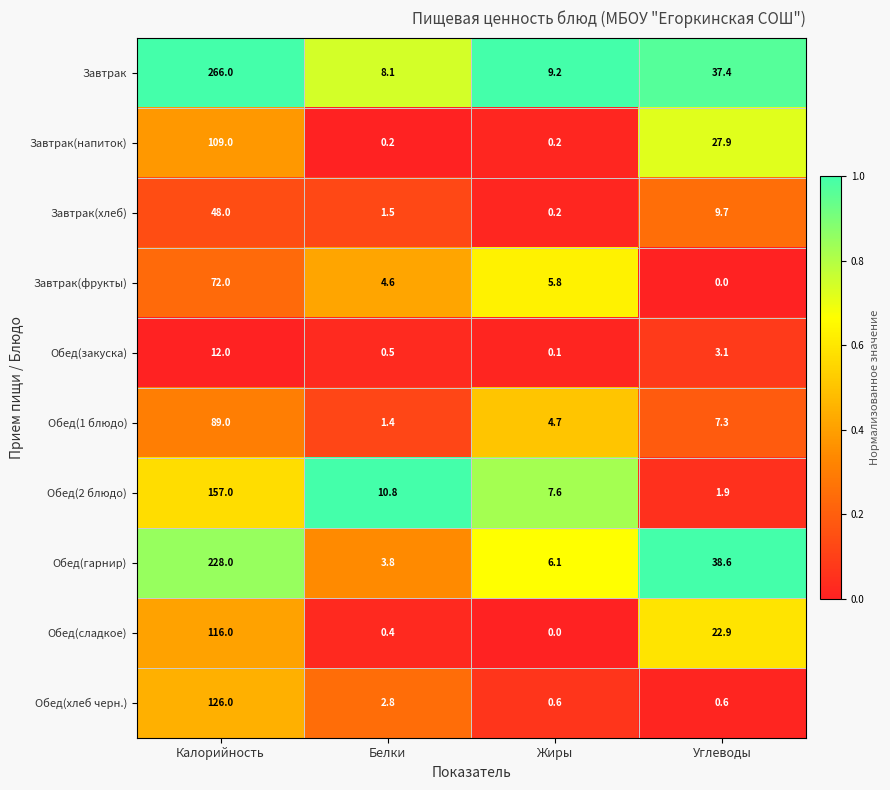

Rank the series by their maximum value, from highest to lowest.

Завтрак, Обед(гарнир), Обед(2 блюдо), Обед(хлеб черн.), Обед(сладкое), Завтрак(напиток), Обед(1 блюдо), Завтрак(фрукты), Завтрак(хлеб), Обед(закуска)